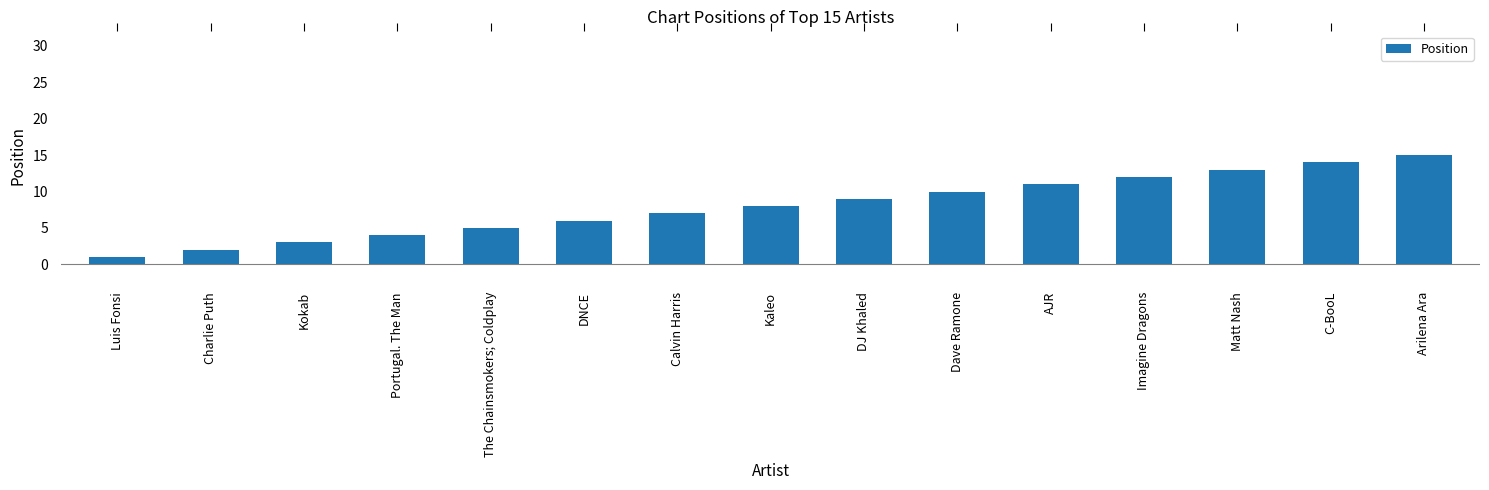

True or false: the data shows 15 at Arilena Ara.

True